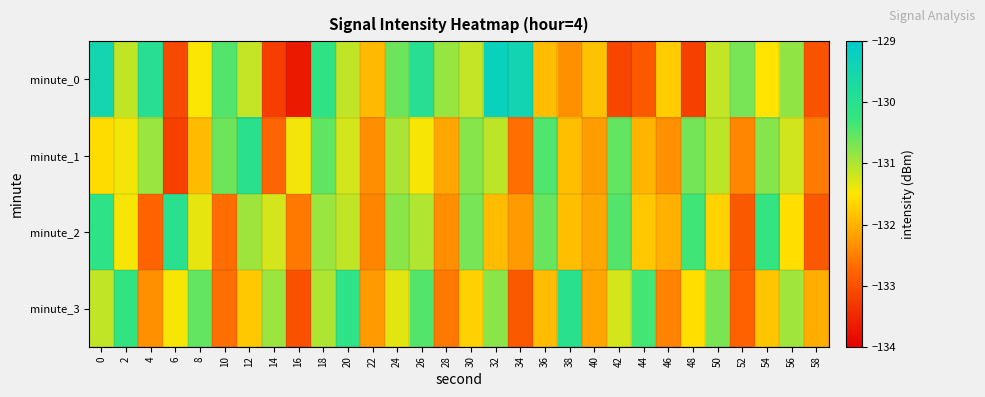

Reading right to left, list all the values displayed in this chart.

minute_0: 58=-133.0	56=-130.8	54=-131.5	52=-130.7	50=-131.1	48=-133.2	46=-131.7	44=-132.9	42=-133.1	40=-131.8	38=-132.3	36=-131.9	34=-129.4	32=-129.3	30=-131.1	28=-130.9	26=-129.9	24=-130.6	22=-131.9	20=-131.1	18=-130.2	16=-133.7	14=-133.2	12=-131.1	10=-130.5	8=-131.5	6=-133.1	4=-129.9	2=-131.1	0=-129.5
minute_1: 58=-132.5	56=-131.2	54=-130.8	52=-132.4	50=-131.1	48=-130.7	46=-132.3	44=-132.0	42=-130.5	40=-132.2	38=-131.9	36=-130.4	34=-132.7	32=-131.1	30=-130.8	28=-132.1	26=-131.5	24=-131.0	22=-132.3	20=-131.2	18=-130.5	16=-131.4	14=-132.8	12=-130.0	10=-130.6	8=-131.9	6=-133.2	4=-130.9	2=-131.4	0=-131.6
minute_2: 58=-132.9	56=-131.6	54=-130.2	52=-132.9	50=-131.7	48=-130.3	46=-132.0	44=-131.8	42=-130.5	40=-132.1	38=-131.9	36=-130.6	34=-132.2	32=-131.9	30=-130.7	28=-132.3	26=-131.0	24=-130.8	22=-132.5	20=-131.1	18=-130.9	16=-132.6	14=-131.2	12=-130.9	10=-132.7	8=-131.3	6=-130.0	4=-132.8	2=-131.5	0=-130.1
minute_3: 58=-132.0	56=-130.9	54=-131.8	52=-132.8	50=-130.7	48=-131.6	46=-132.5	44=-130.4	42=-131.2	40=-132.1	38=-130.0	36=-131.9	34=-132.9	32=-130.8	30=-131.7	28=-132.6	26=-130.5	24=-131.3	22=-132.2	20=-130.1	18=-131.0	16=-133.0	14=-130.9	12=-131.8	10=-132.7	8=-130.6	6=-131.4	4=-132.3	2=-130.2	0=-131.1